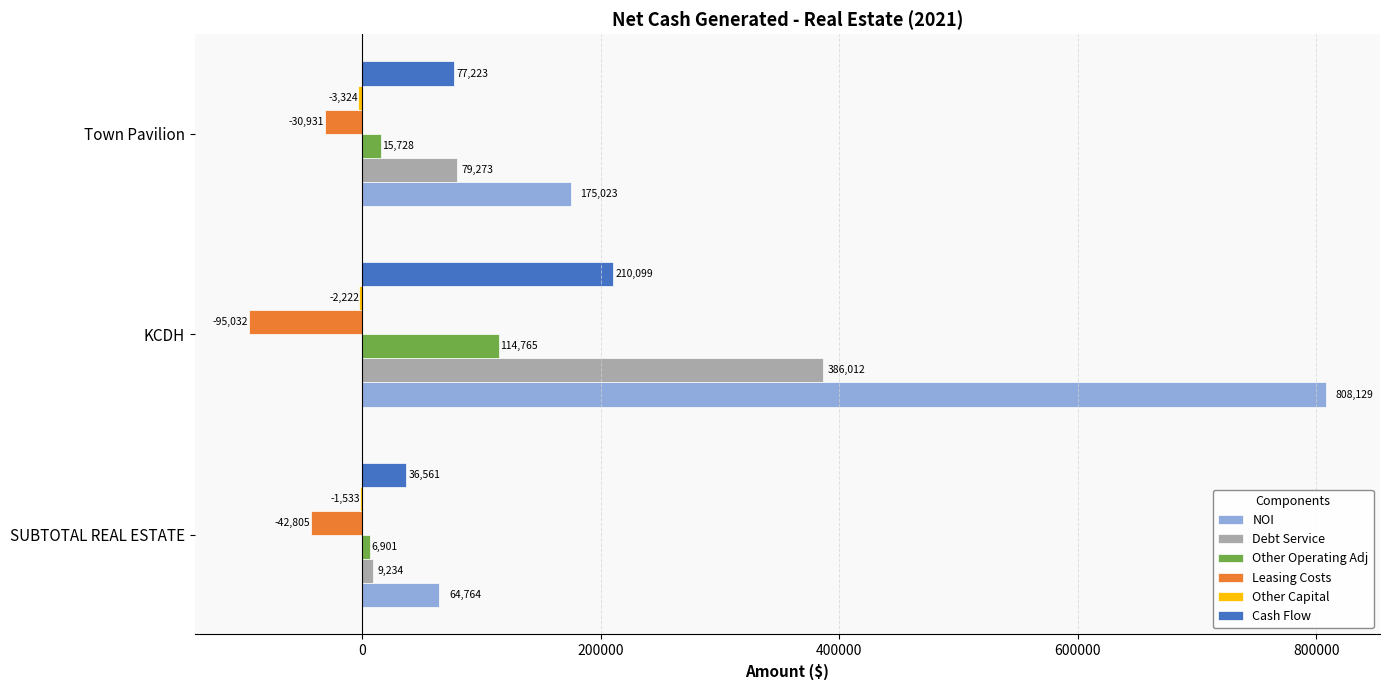

The Cash Flow series shows 104978.9 at KCDH. True or false?

False